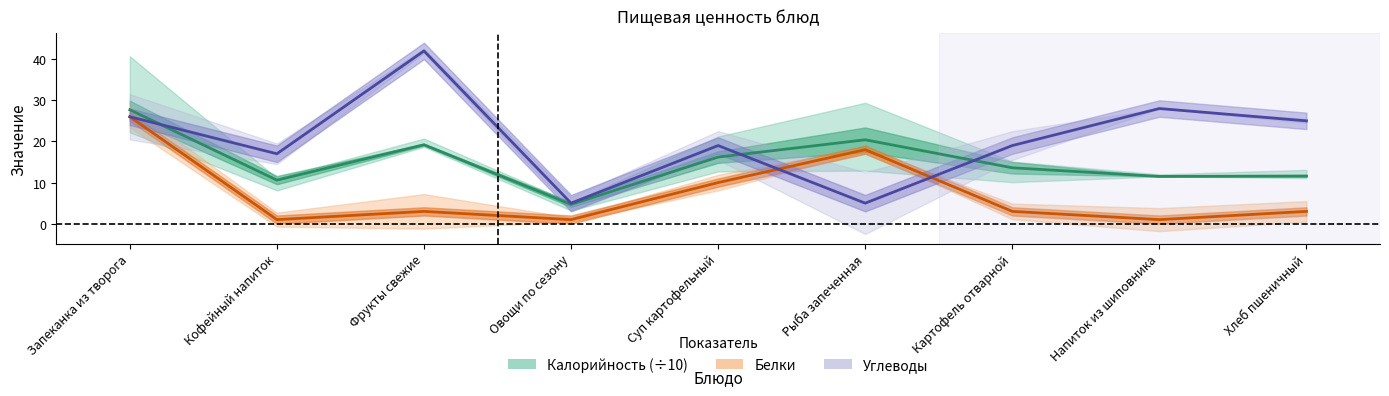

At which label does Калорийность (×0.1) reach its minimum?

Овощи по сезону